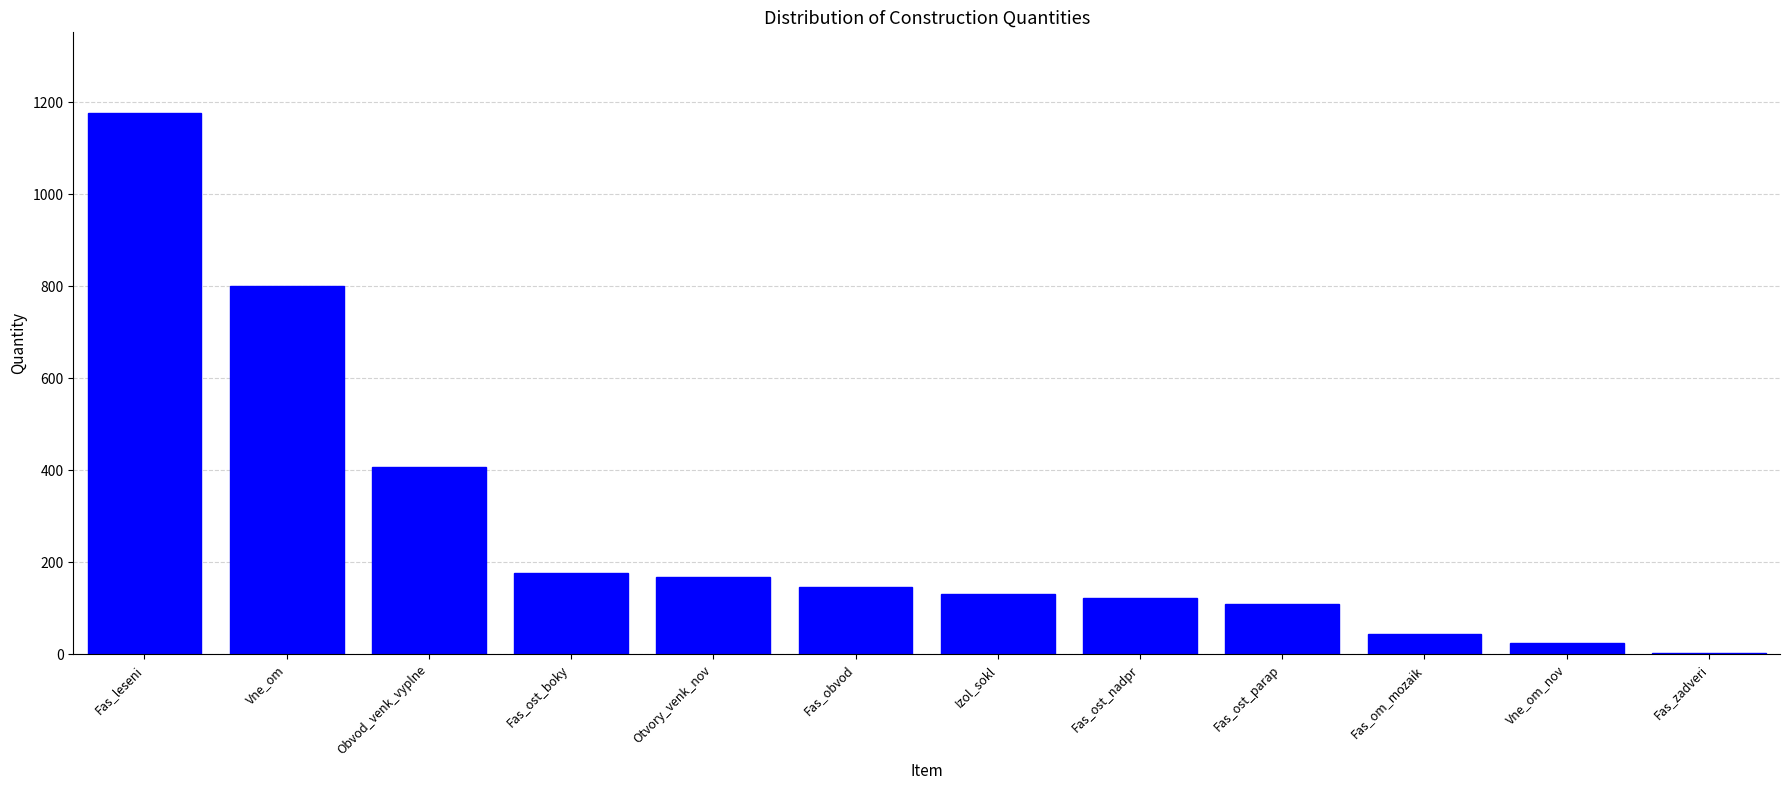

Reading left to right, list all the values displayed in this chart.

Fas_leseni=1176.1	Vne_om=800.2	Obvod_venk_vyplne=407.8	Fas_ost_boky=175.6	Otvory_venk_nov=168.4	Fas_obvod=145.2	Izol_sokl=130.4	Fas_ost_nadpr=122.2	Fas_ost_parap=110.0	Fas_om_mozaik=44.9	Vne_om_nov=24.9	Fas_zadveri=3.2